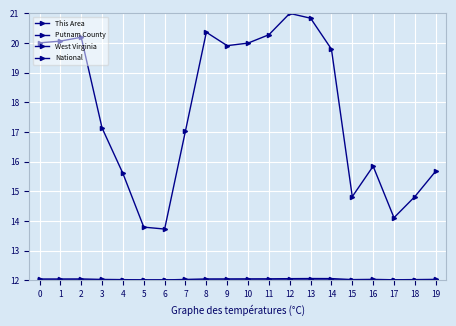

True or false: National and Putnam County intersect in this chart.

False